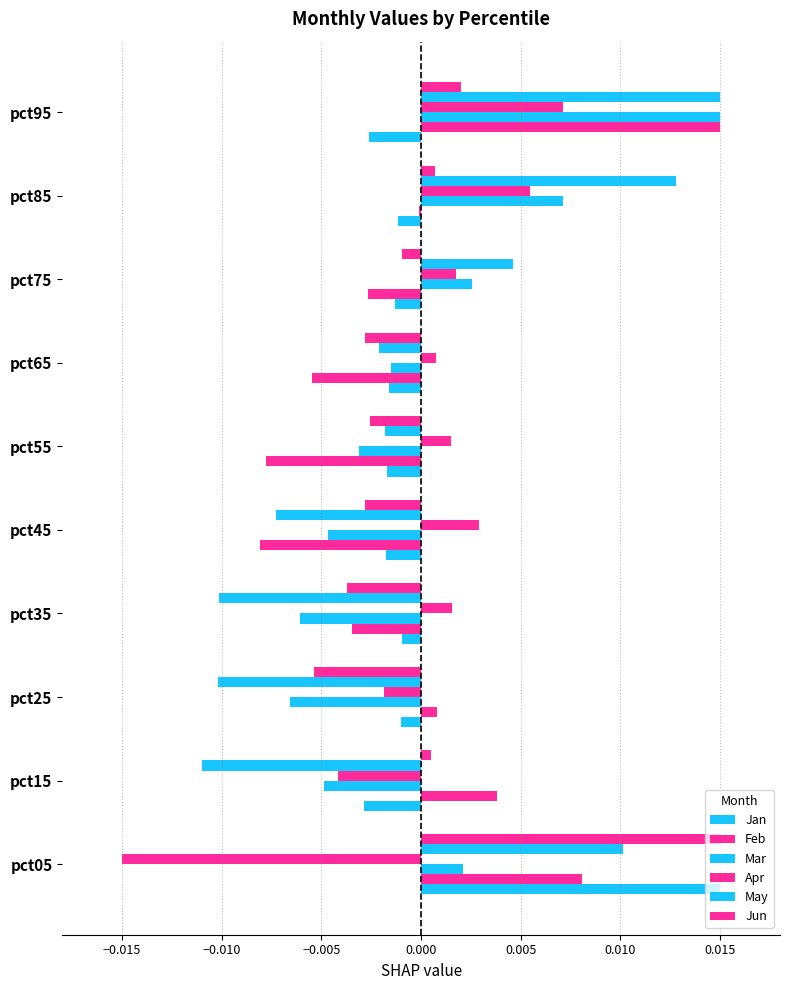

How many values in the May series are below 0?

6